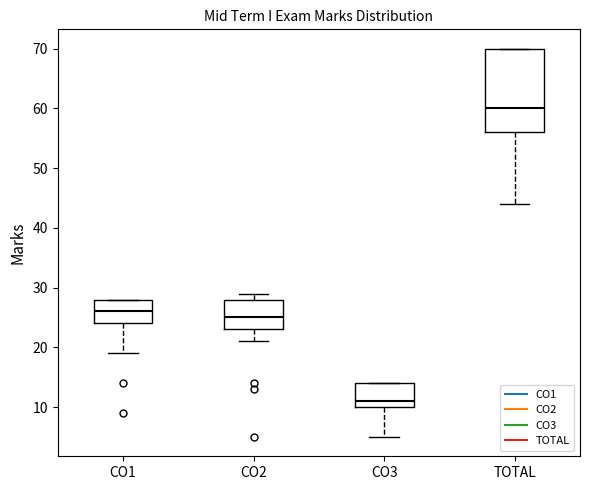

Where is the lower edge of the box for TOTAL on the y-axis? The values are not printed on the chart, so give them approximately, as read against the axis.

56